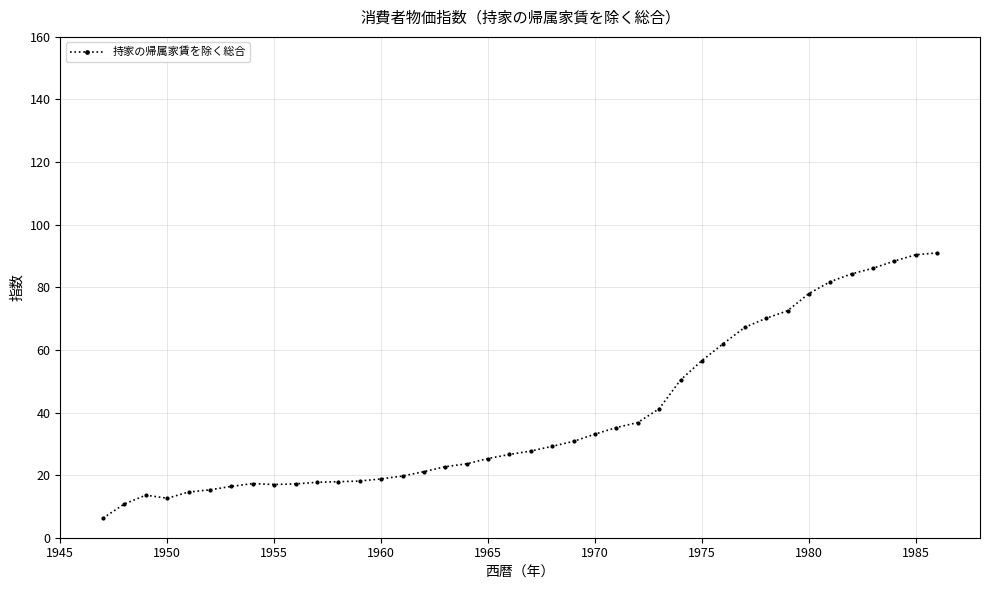

What is the greatest value displayed?

91.0